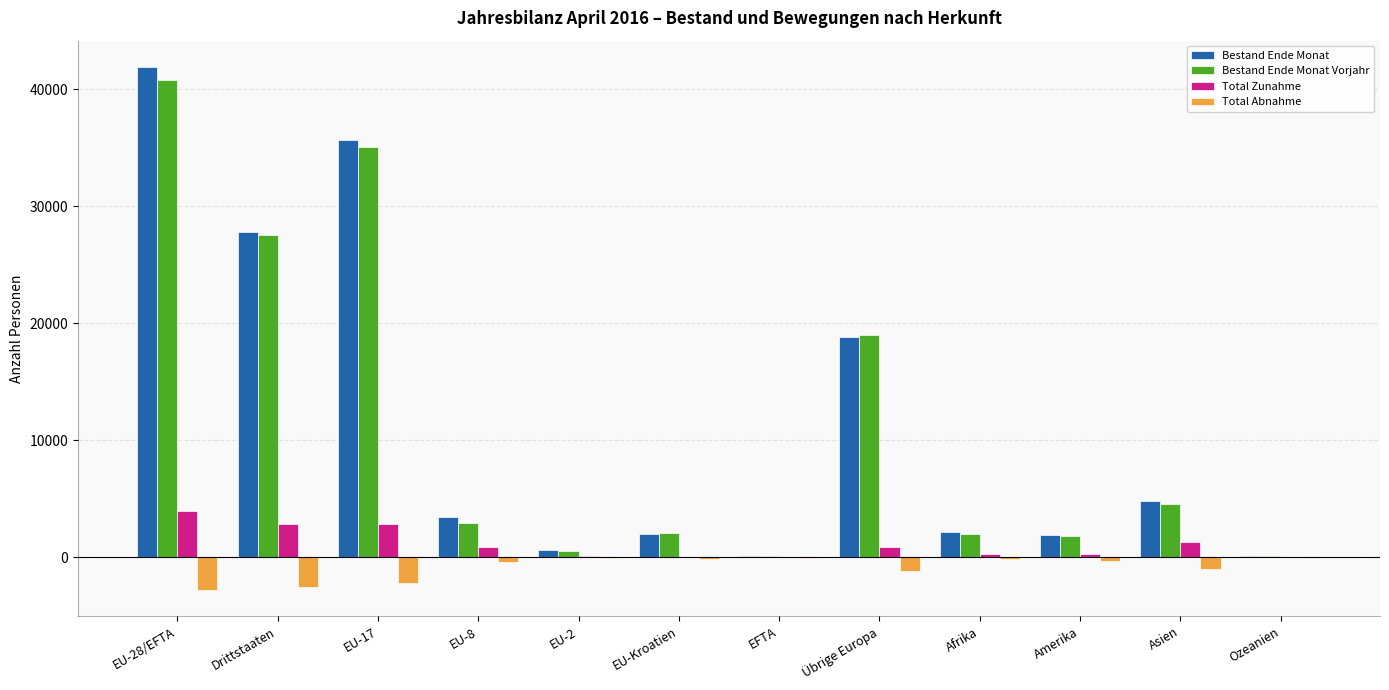

What is the average value of the Bestand Ende Monat series?

11618